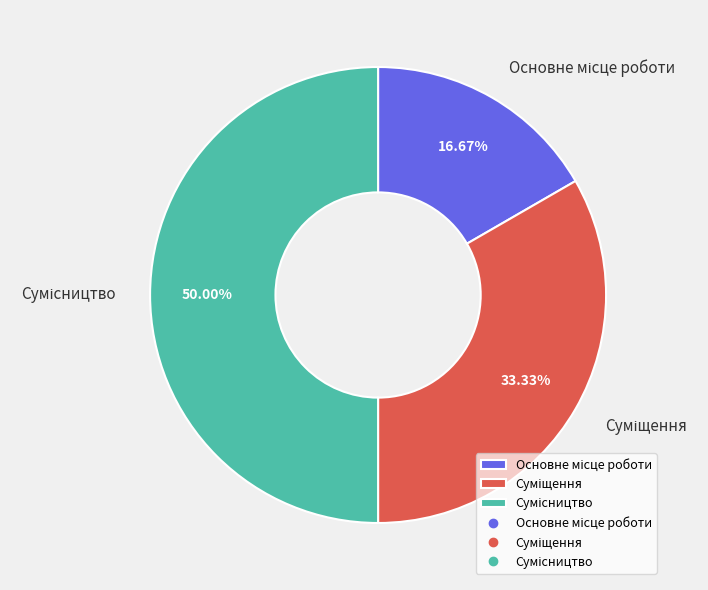

What percentage do Основне місце роботи and Суміщення together represent?

50.0%